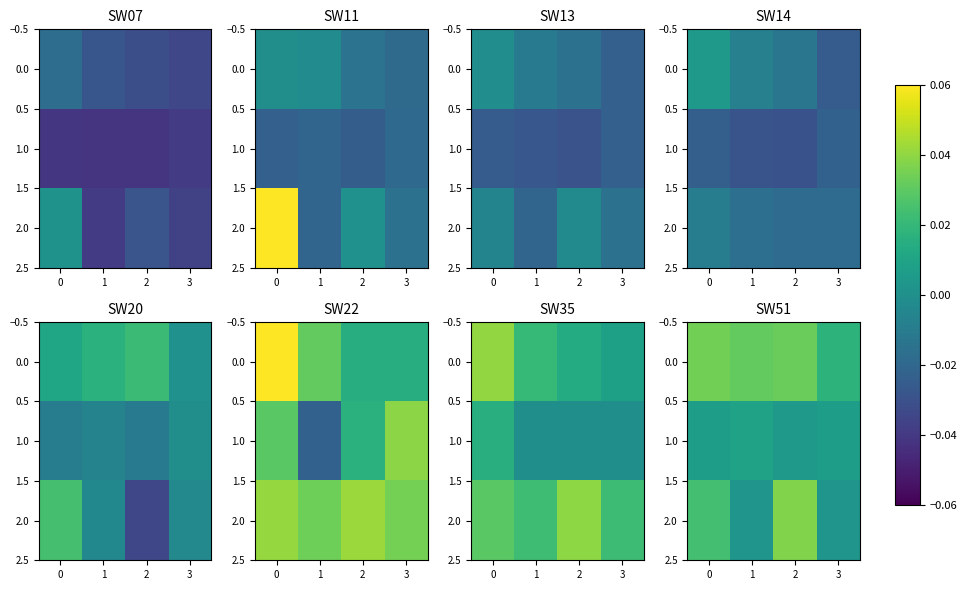

Is it true that 0.0 equals 0.0 at 3?

True